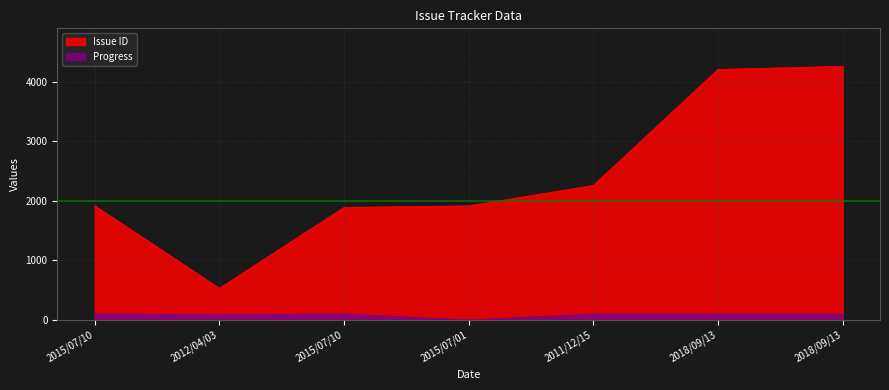

The value of Progress at 2015/07/10 is 44. True or false?

False